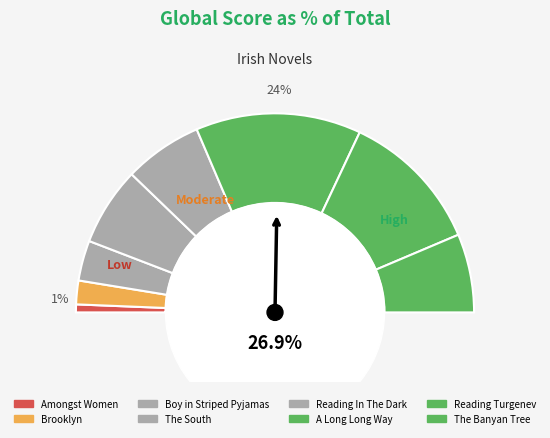

Is the sum of Reading Turgenev and A Long Long Way greater than half?

Yes